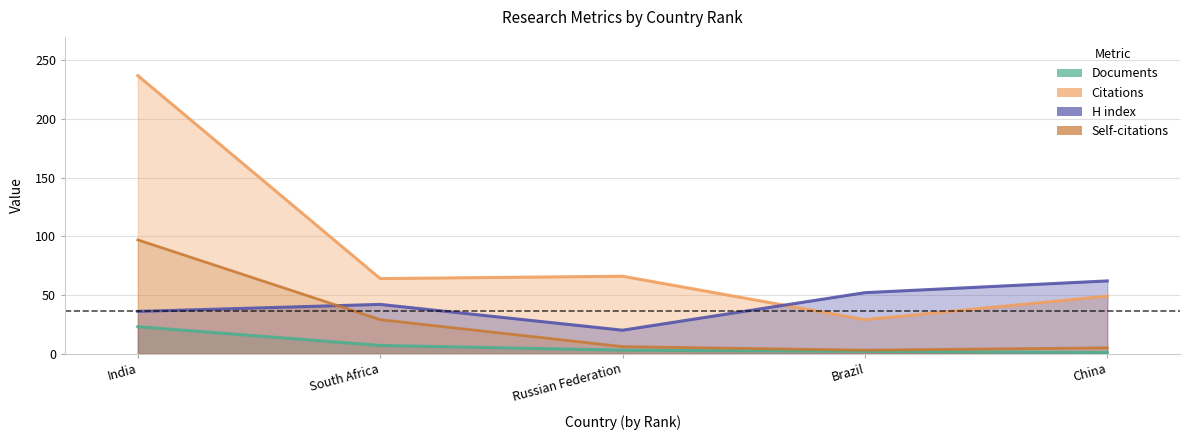

What value does the H index series have at India, to the nearest 10?

40